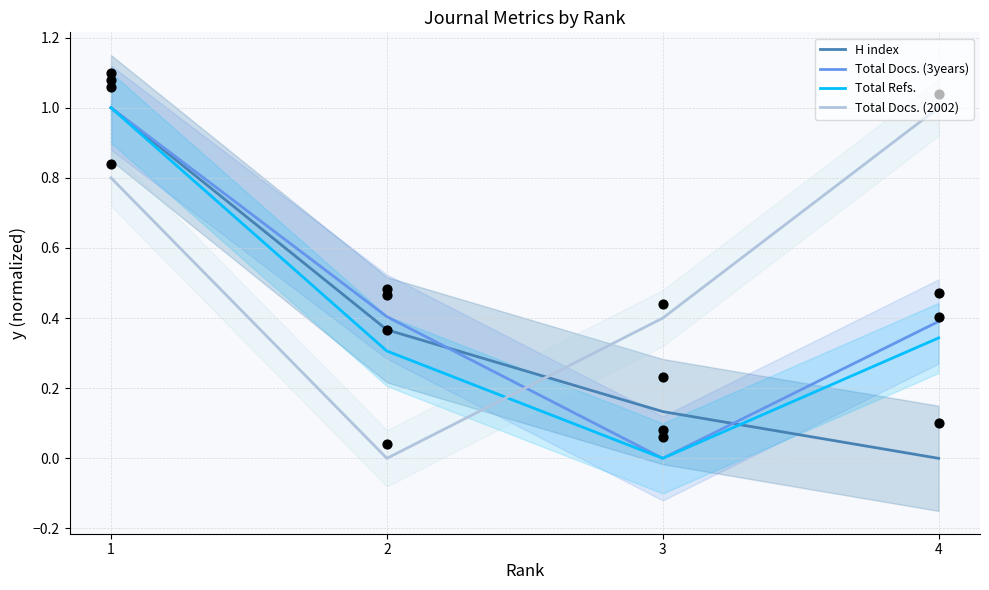

What is the total value across all series at 1?

3.8